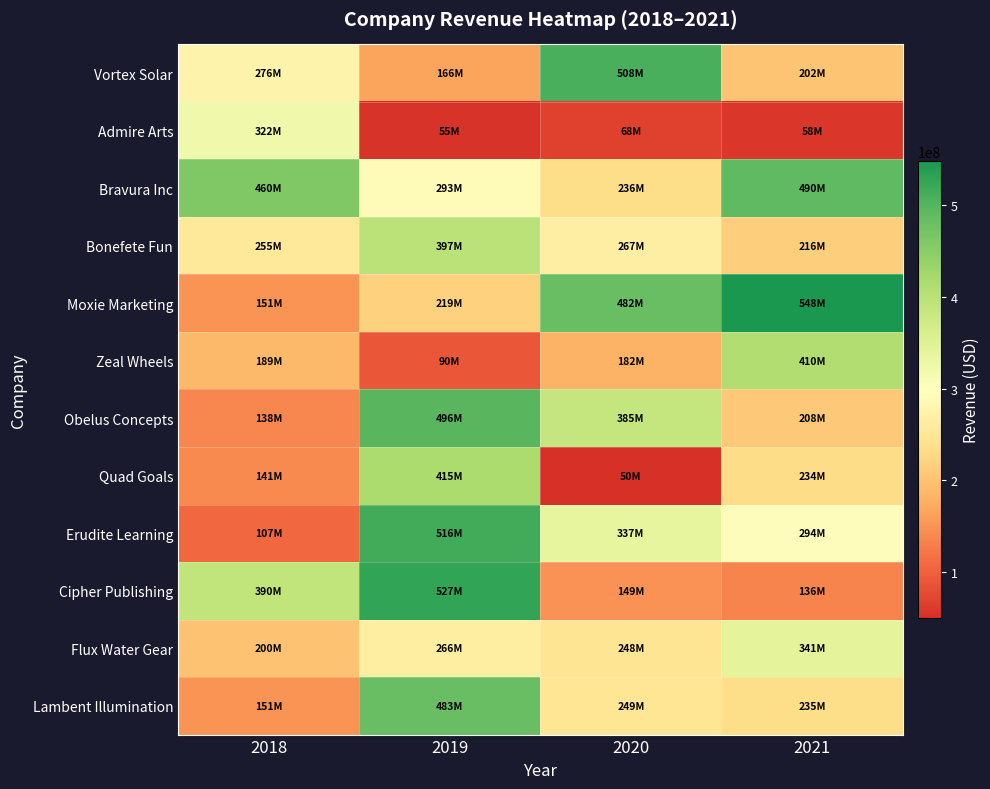

Which series has the largest range (max minus min)?

Erudite Learning